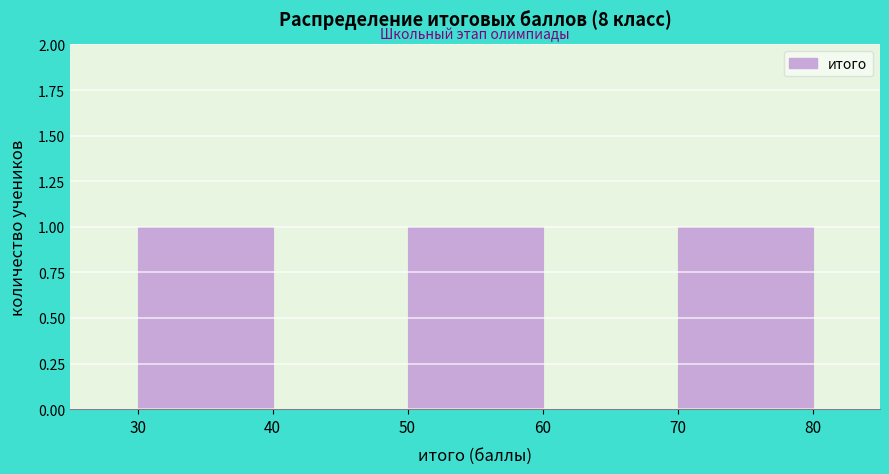

Reading left to right, list every bar in this chart as the range it spans on the x-axis followed by its height. The values are not printed on the chart, so give them approximately, as read against the axis.

30 to 40: 1
40 to 50: 0
50 to 60: 1
60 to 70: 0
70 to 80: 1